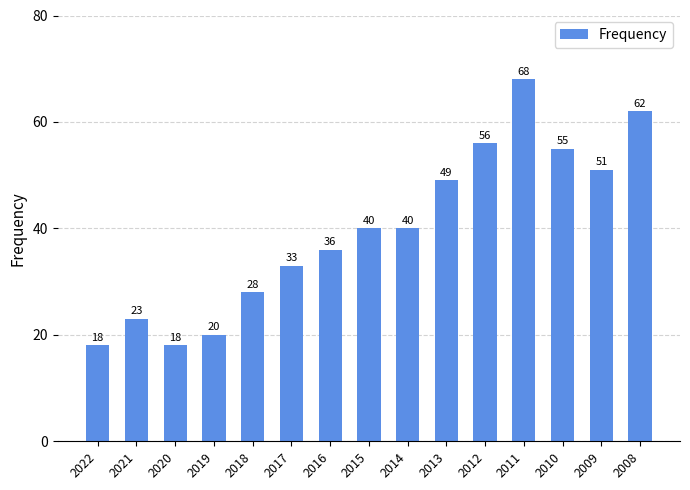

Reading left to right, list all the values displayed in this chart.

18	23	18	20	28	33	36	40	40	49	56	68	55	51	62